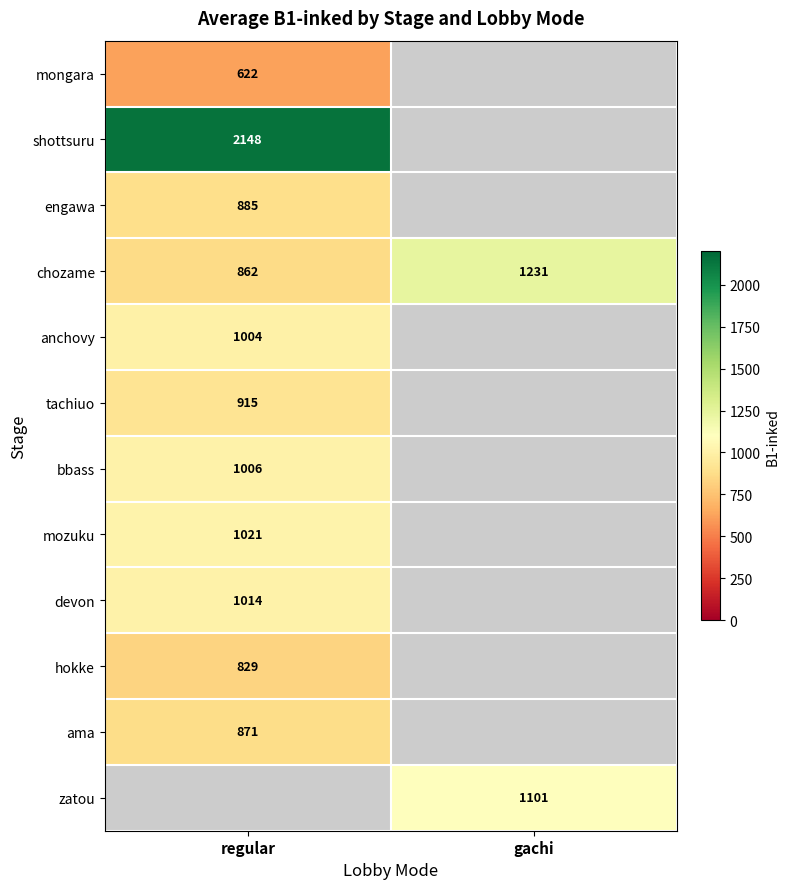

What is the sum of all chozame values?

2093